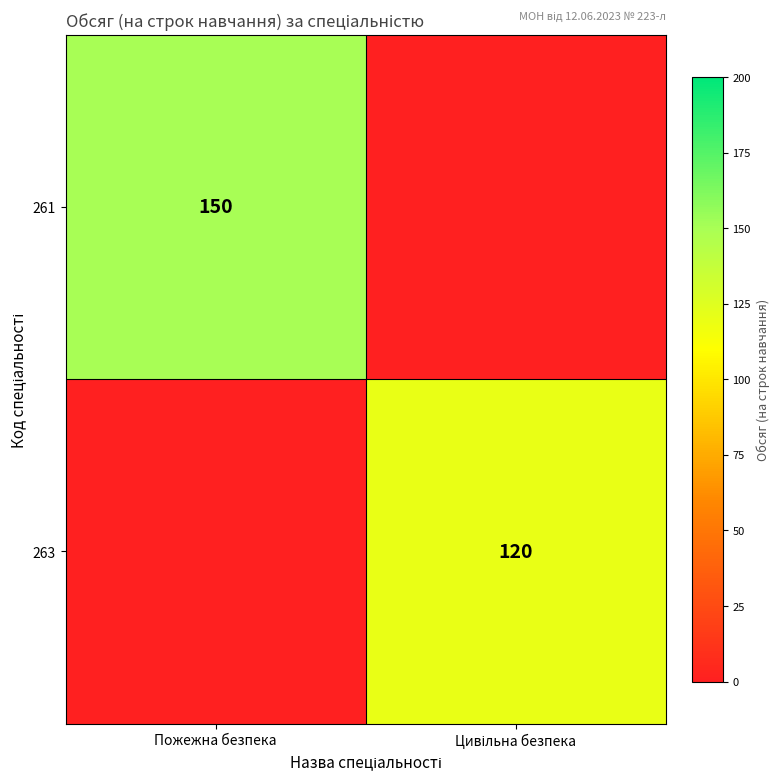

The value of 261 at Пожежна безпека is 203. True or false?

False